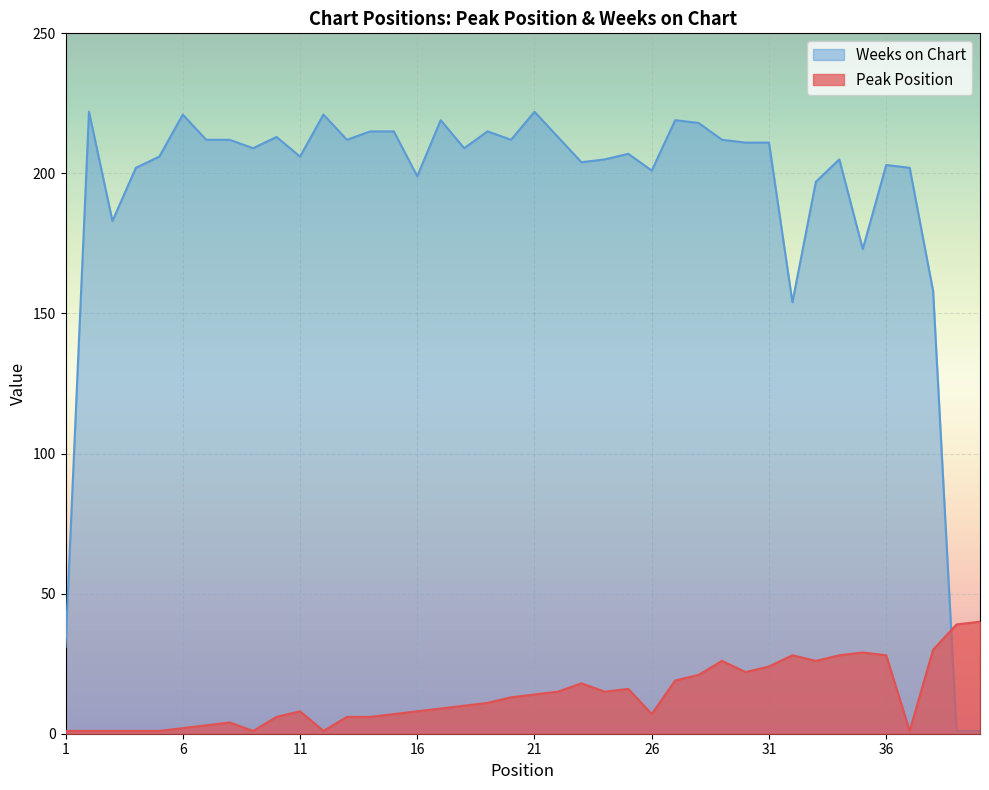

Which label corresponds to the smallest value in the chart?

1